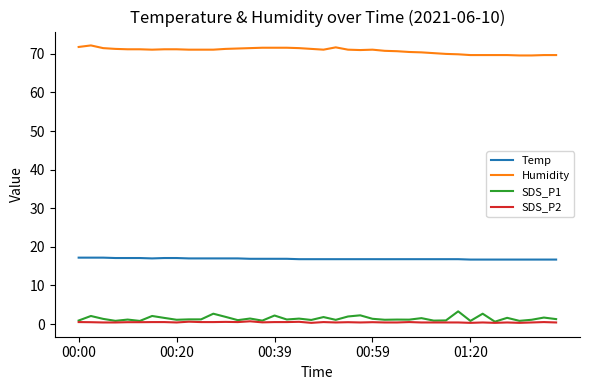

True or false: Humidity and SDS_P1 cross at least once.

False